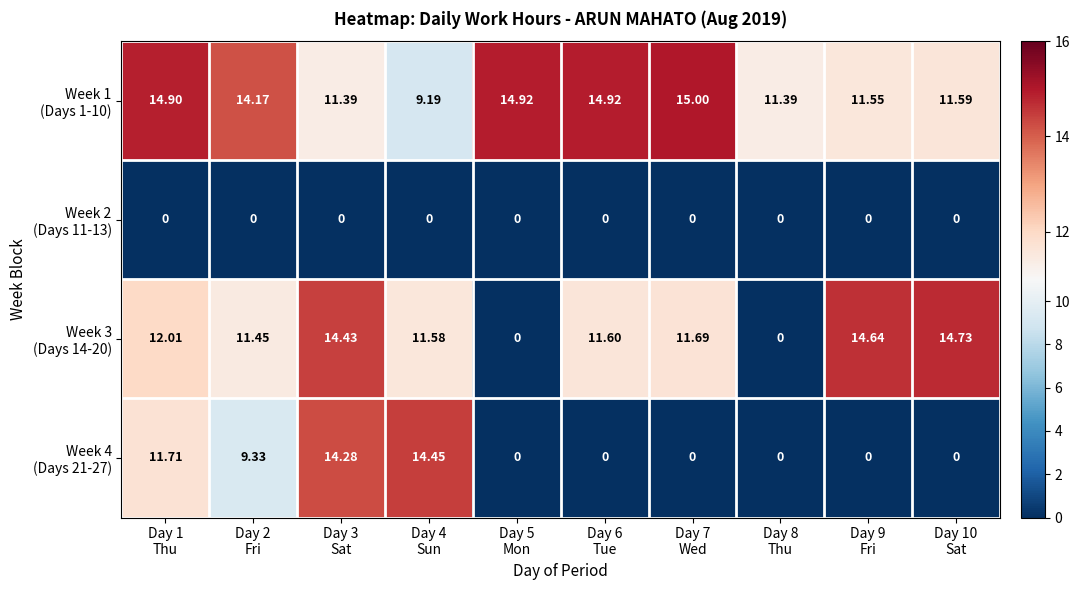

Count the number of categories in the chart.

10